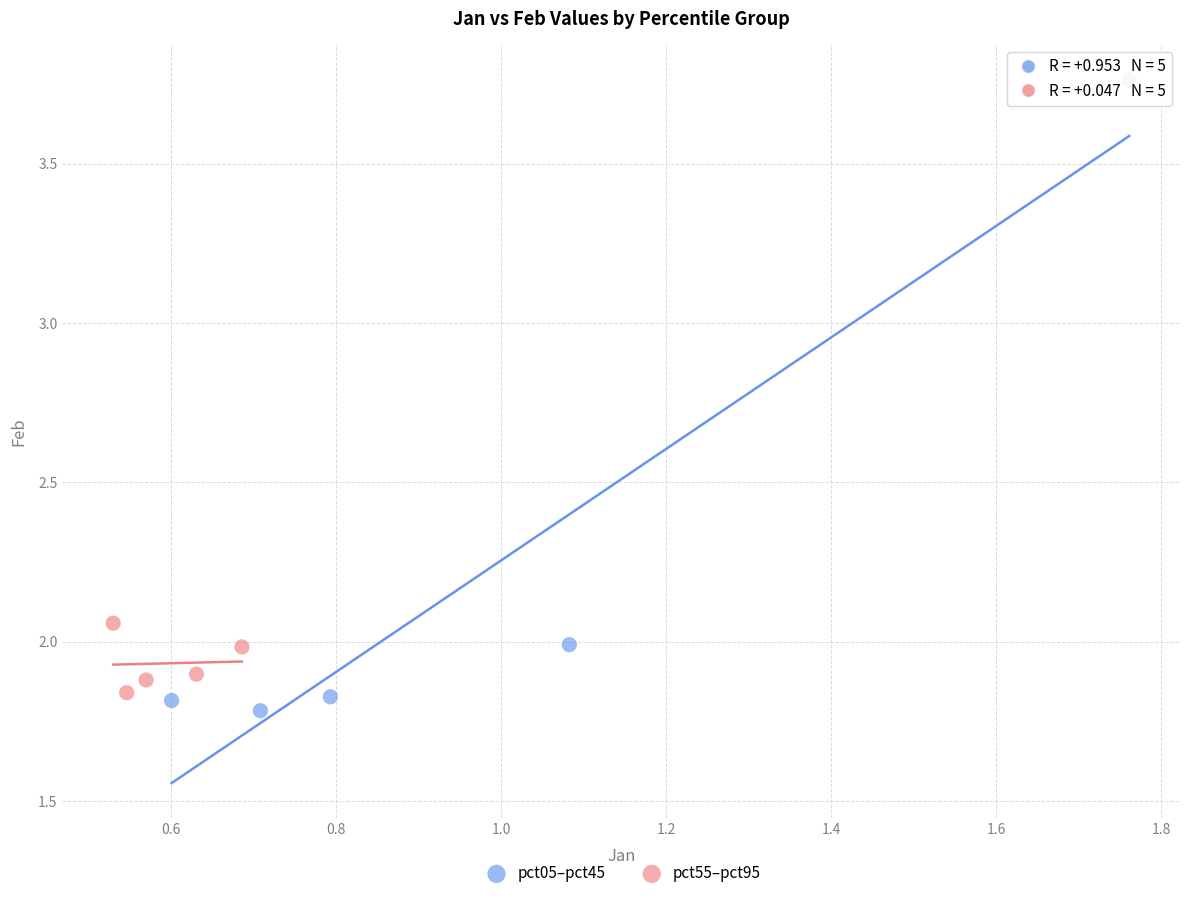

Which series reaches the maximum Y coordinate?

pct05–pct45